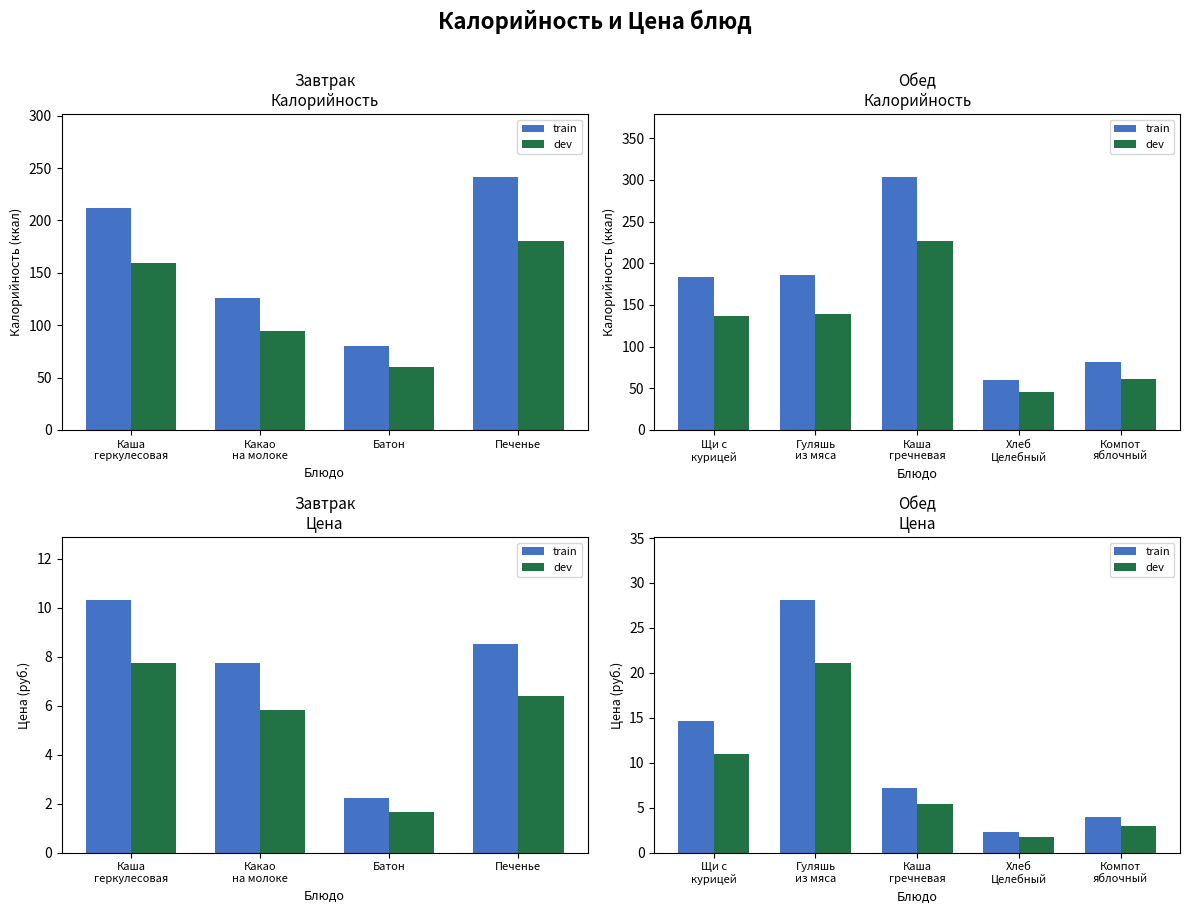

True or false: train has a value of 9.8 at Щи с курицей.

False